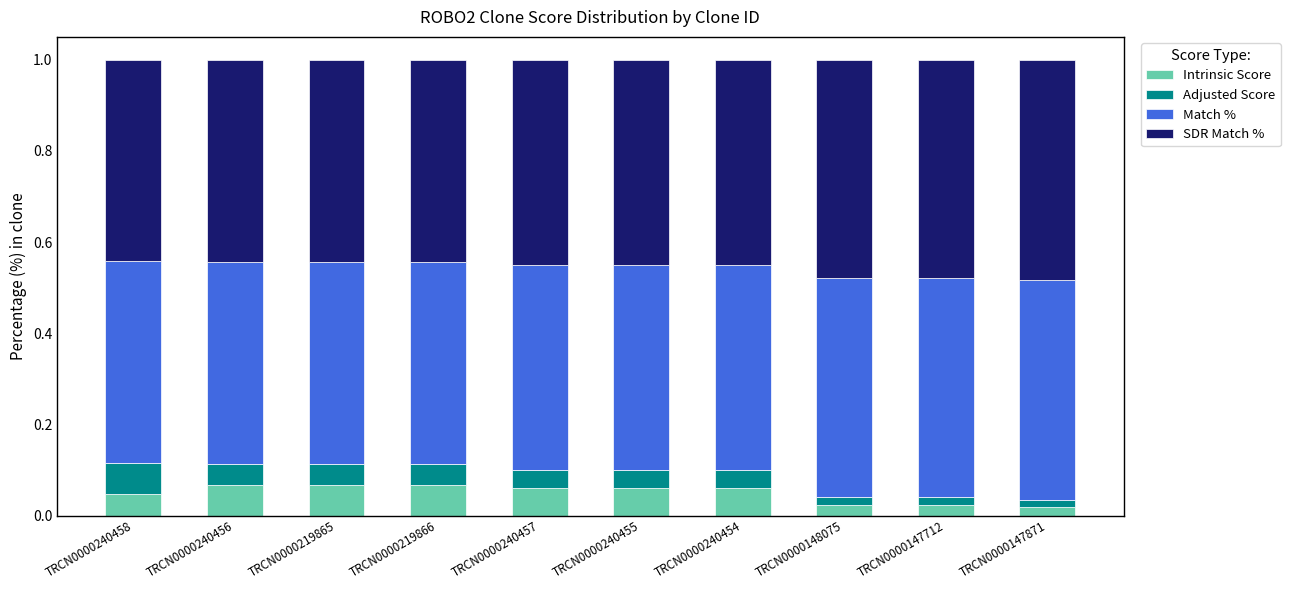

What is the average value of the Match % series?

0.5